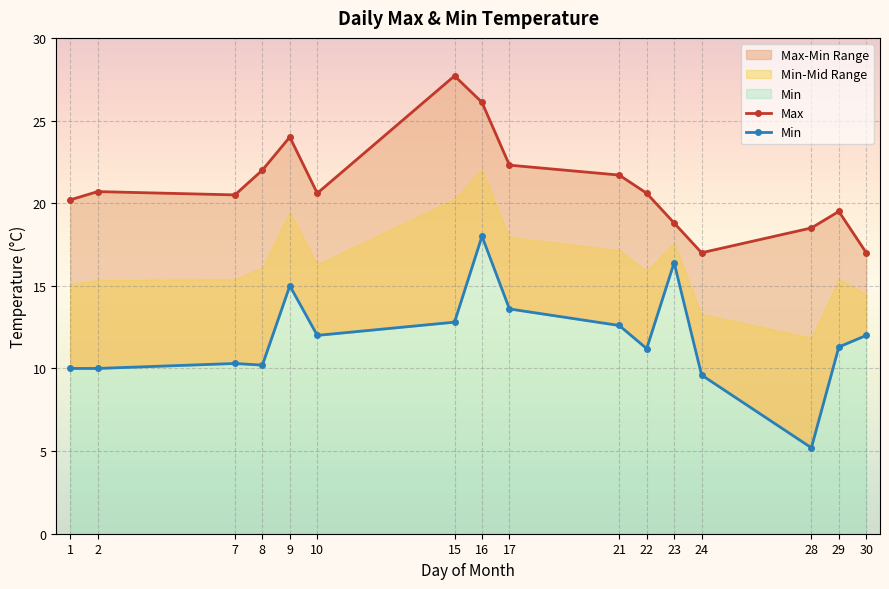

Reading left to right, what are all the values shown in this chart?

Max: 20.2	20.7	20.5	22.0	24.0	20.6	27.7	26.1	22.3	21.7	20.6	18.8	17.0	18.5	19.5	17.0
Min: 10.0	10.0	10.3	10.2	15.0	12.0	12.8	18.0	13.6	12.6	11.2	16.4	9.6	5.2	11.3	12.0